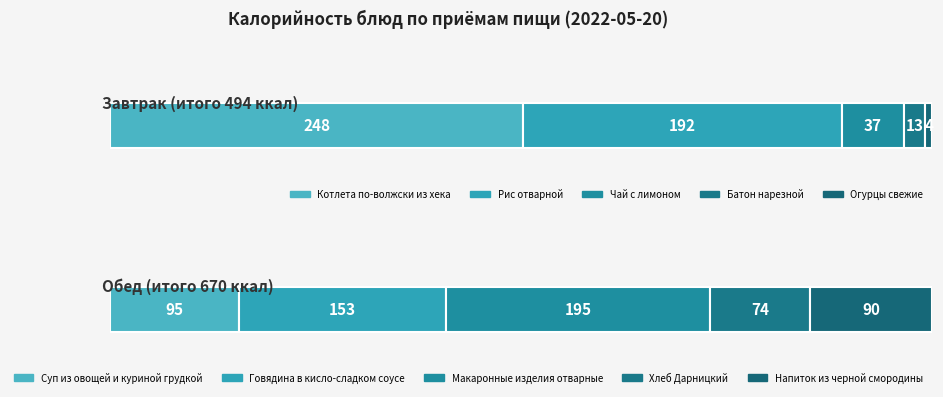

Rank the series by their maximum value, from lowest to highest.

Обед, Завтрак